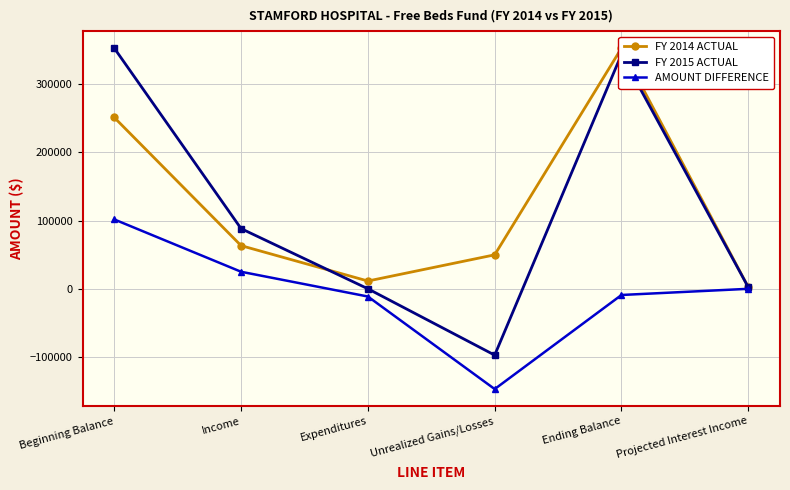

Count the number of data series in this chart.

3